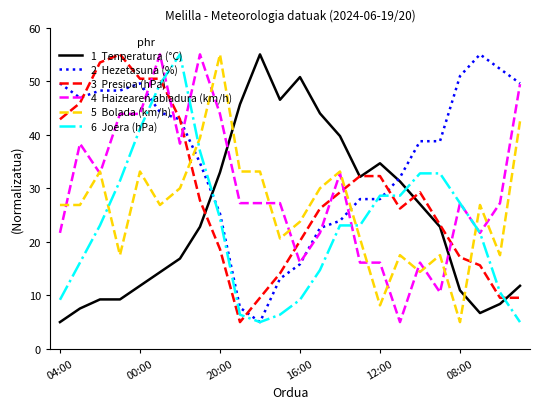

What is the smallest value displayed?

5.0